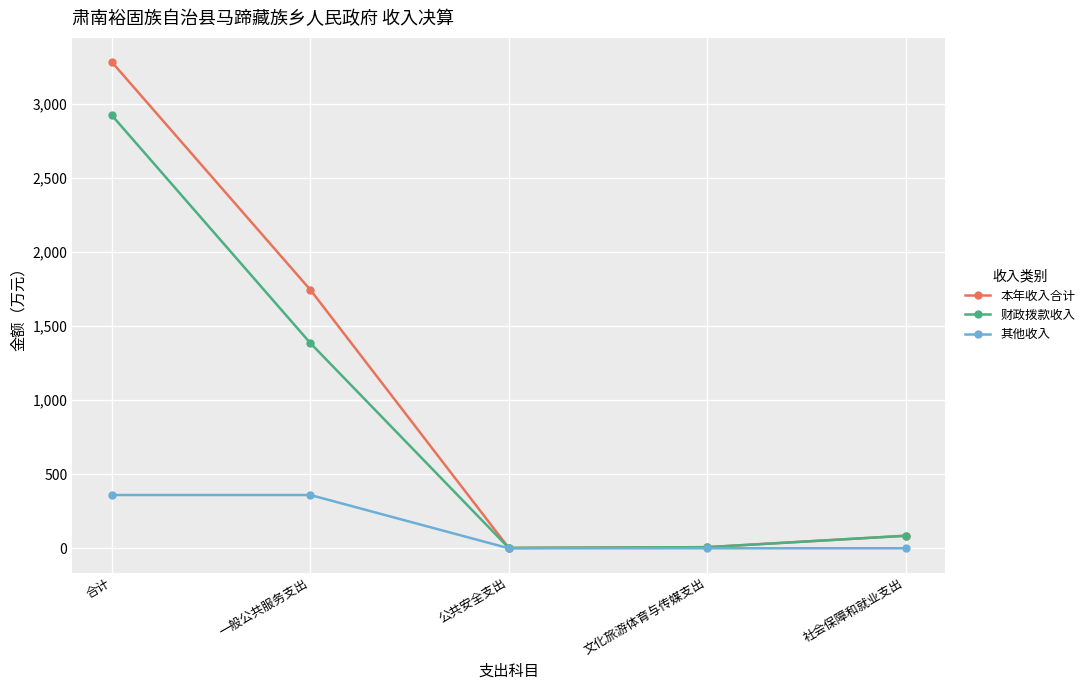

Where is 本年收入合计 nearest to the value 1642?

一般公共服务支出